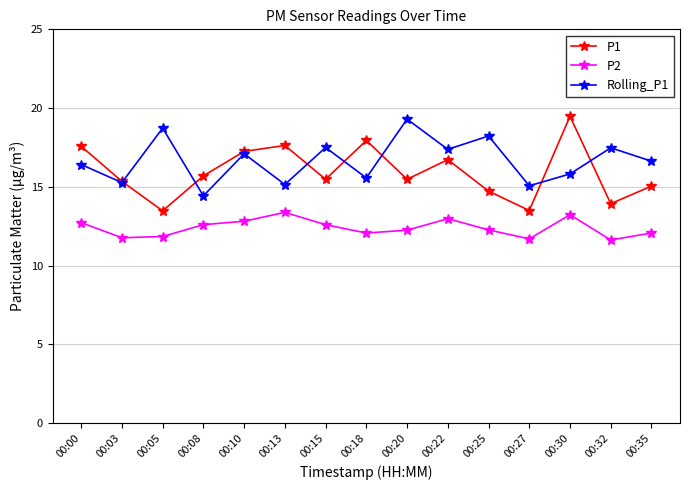

Is this an area chart (filled region under the line)?

No